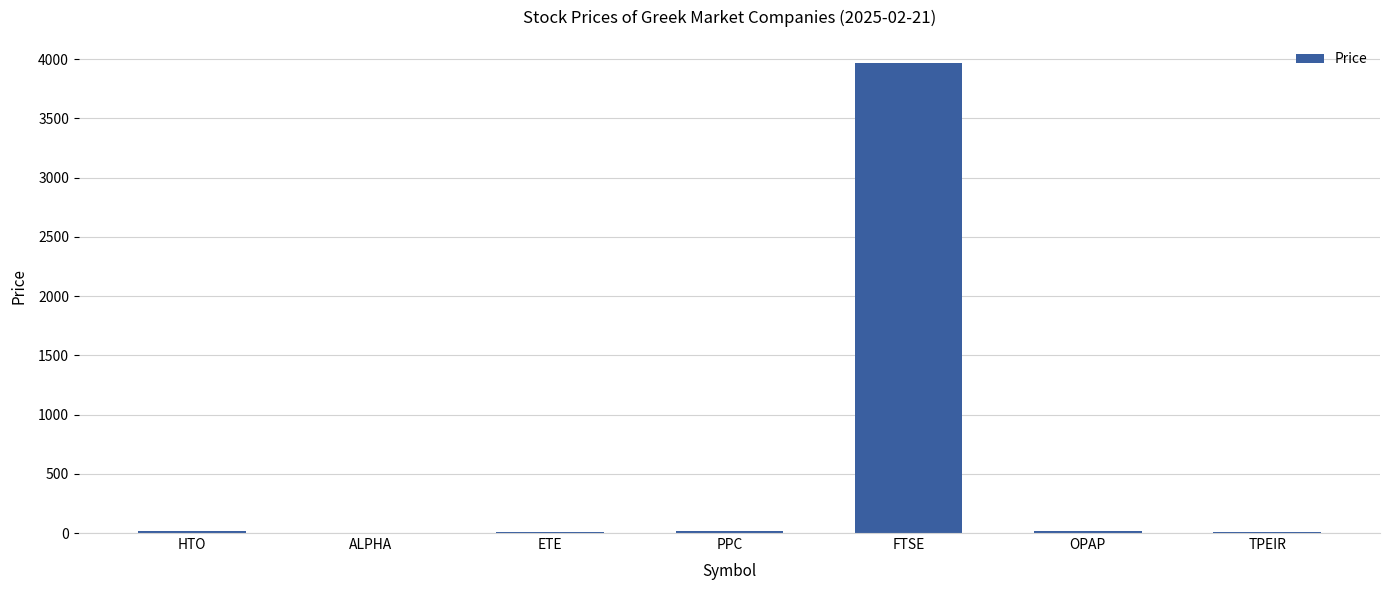

What is the sum of all values?

4024.1